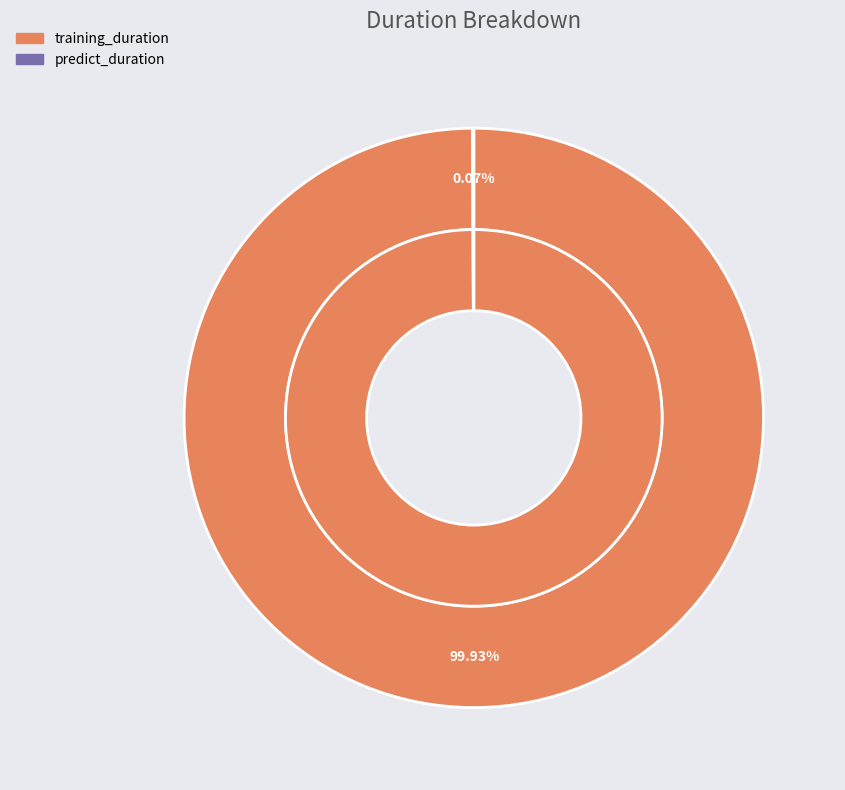

Is it true that training_duration is 99% of the pie?

False